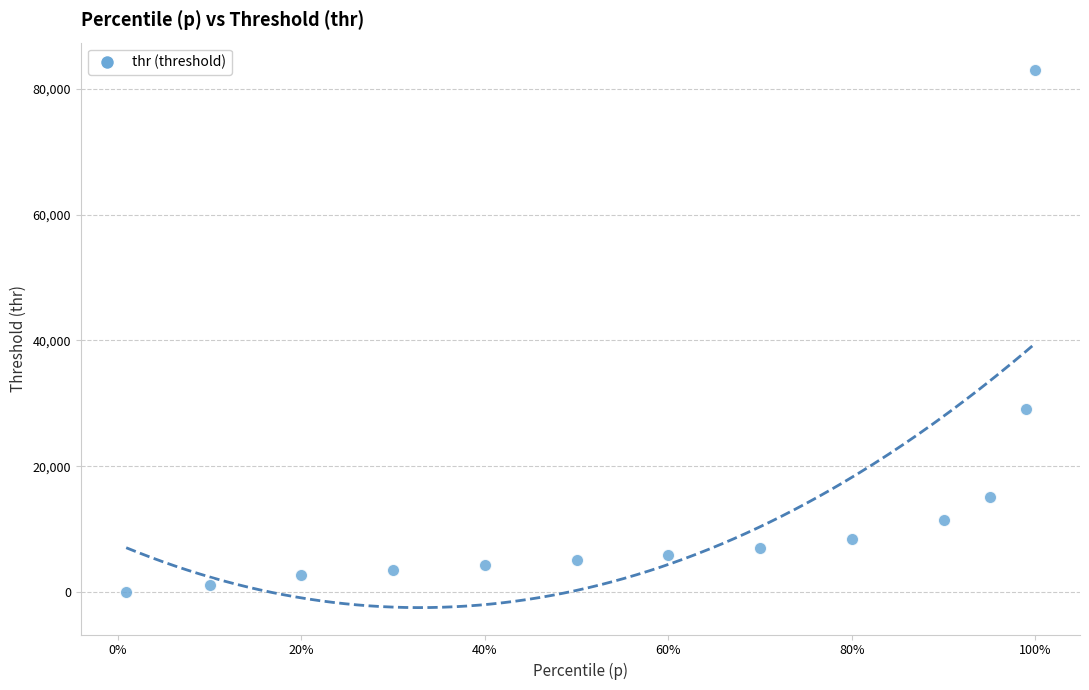

What Y value in the scatter plot is closest to 41542?

29141.9